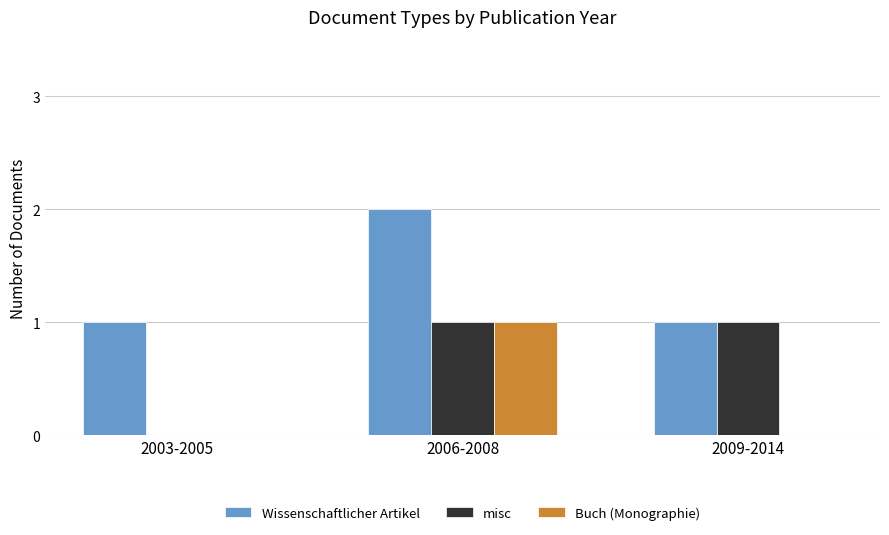

Where is misc nearest to the value 0?

2003-2005